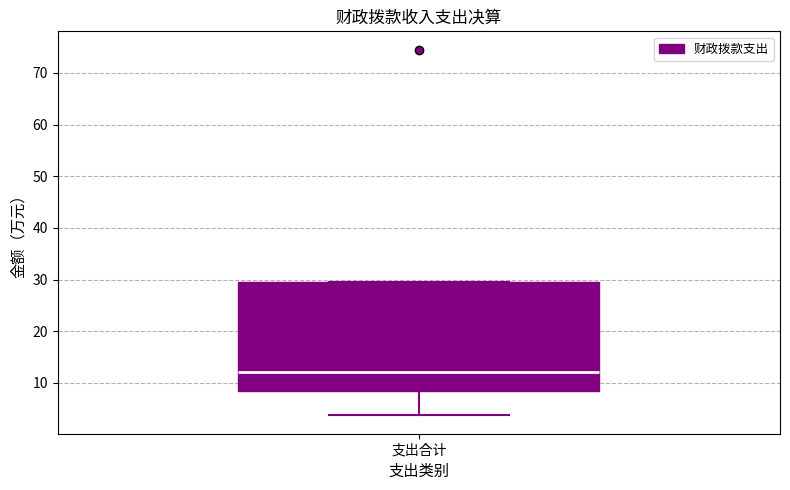

Transcribe this box plot: give where the median line is, the range the box spans, and where the two whiskers end, as read against the y-axis. The values are not printed on the chart, so give them approximately, as read against the axis.

median 12, box 8 to 29, whiskers 4 to 29